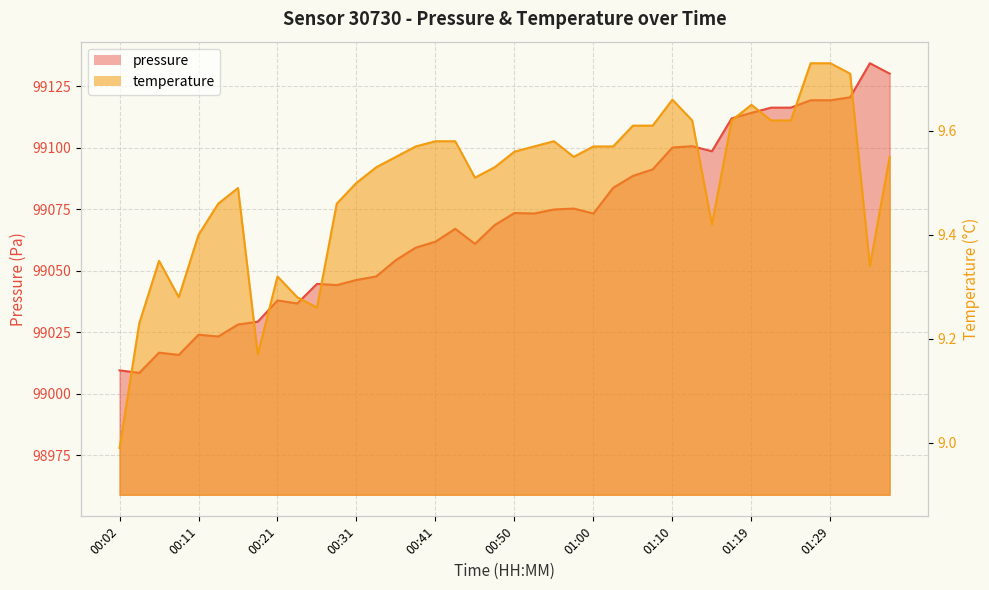

Which series has the largest total across all categories?

pressure